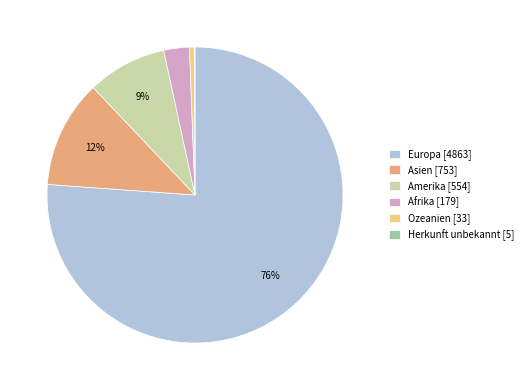

Which category has the biggest portion of the pie?

Europa